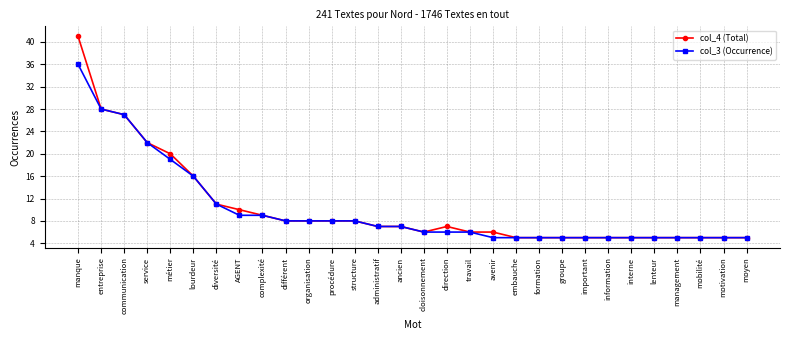

List the series in order of their peak value, highest first.

col_4 (Total), col_3 (Occurrence)